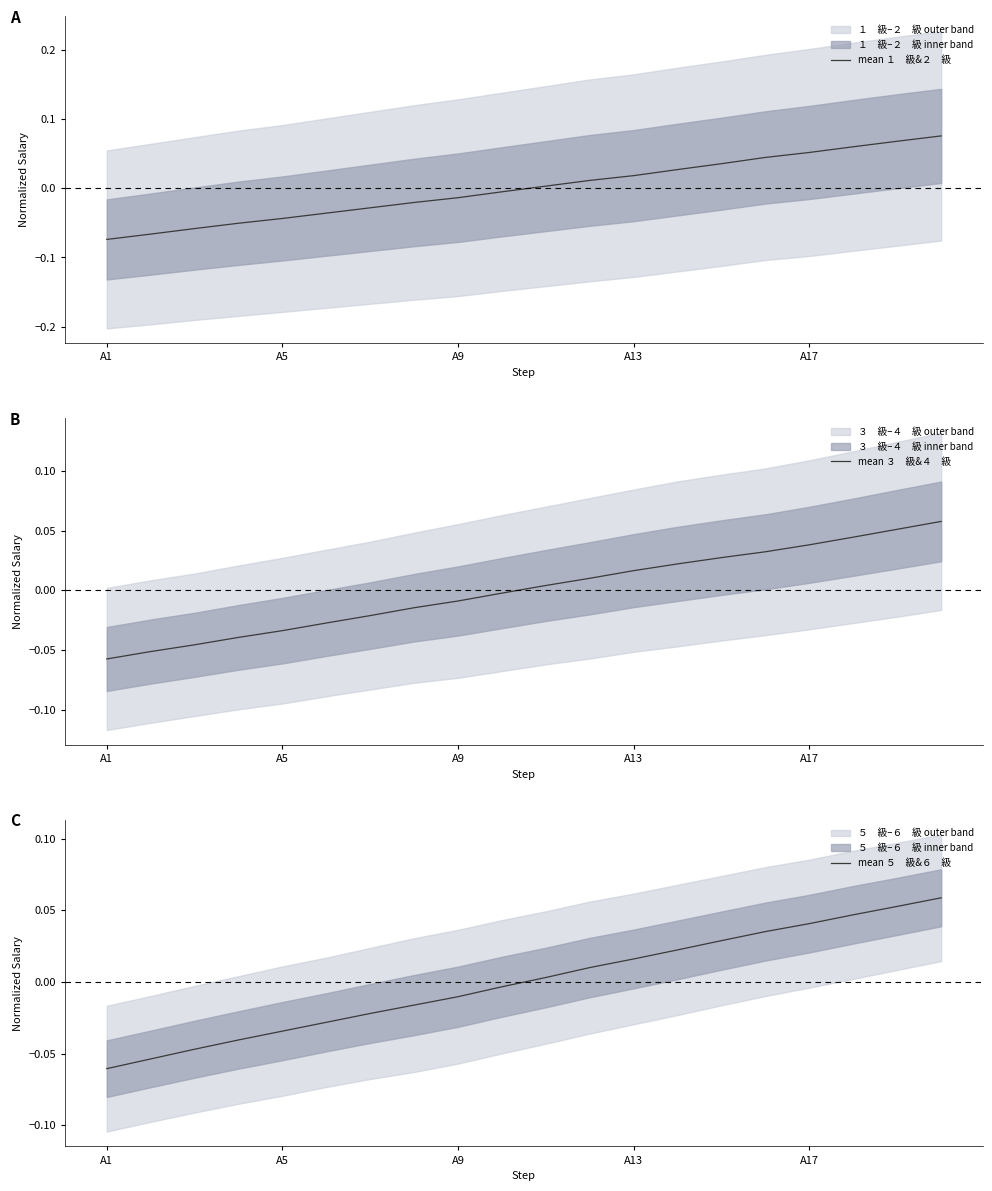

List the series in order of their overall mean, highest first.

mean １　級&２　級, mean ３　級&４　級, mean ５　級&６　級